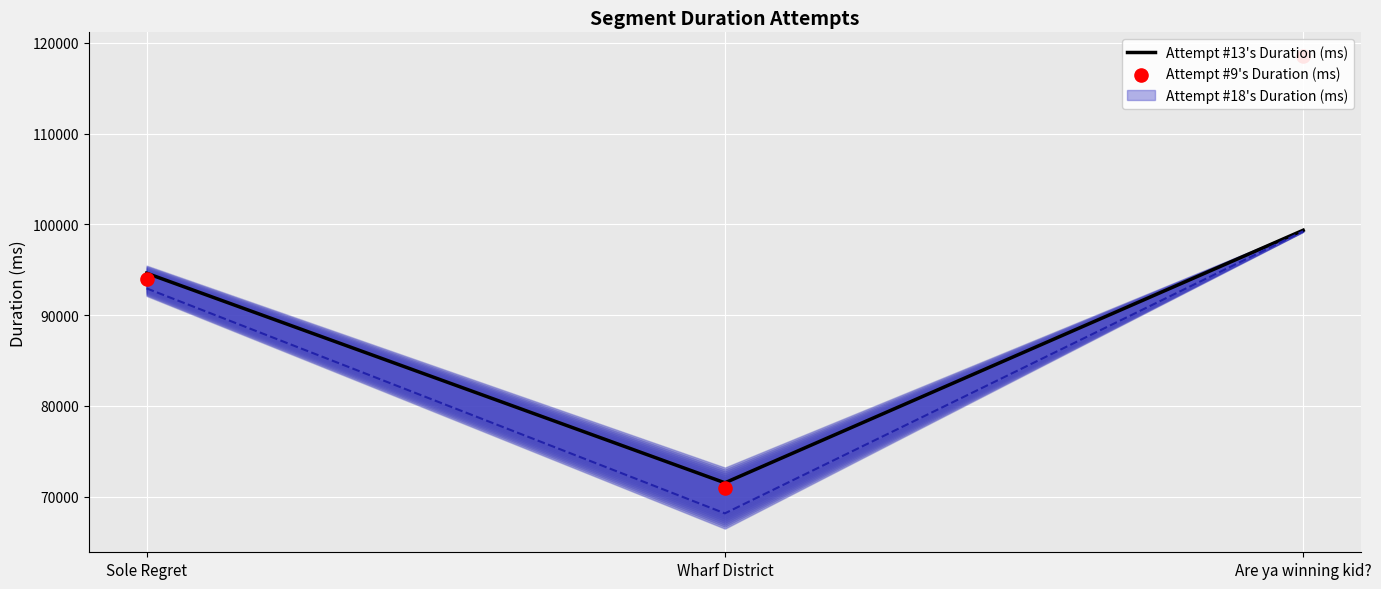

At how many categories does at least one series exceed 92785?

2